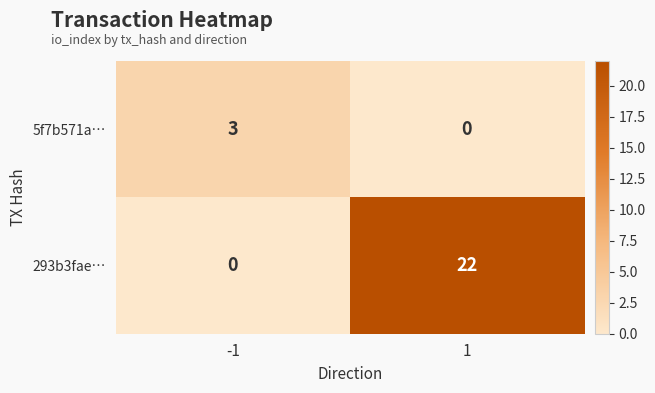

What is the difference between the 293b3fae… values at -1 and 1?

22